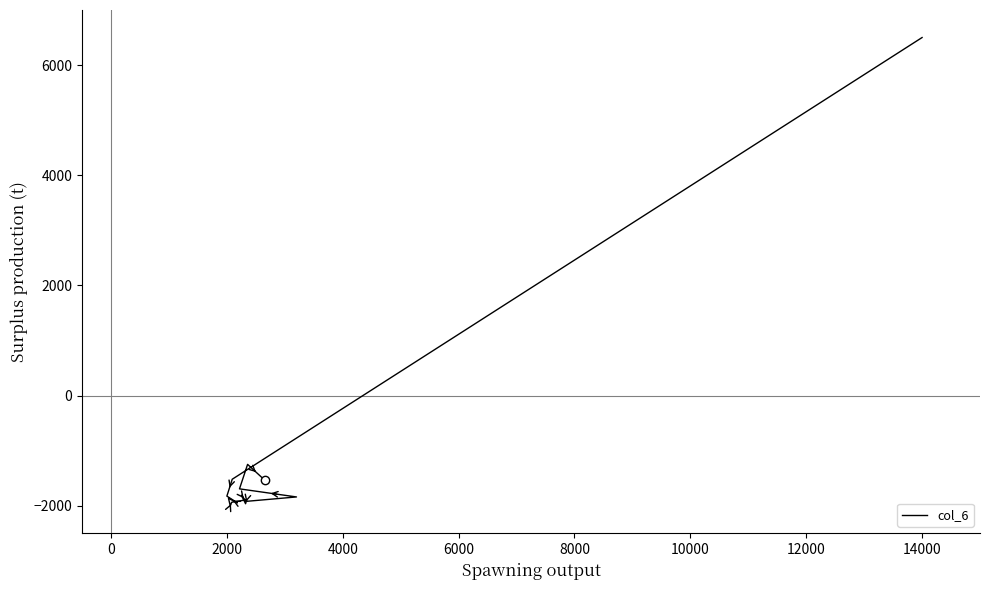

How many data points does each series have?

15